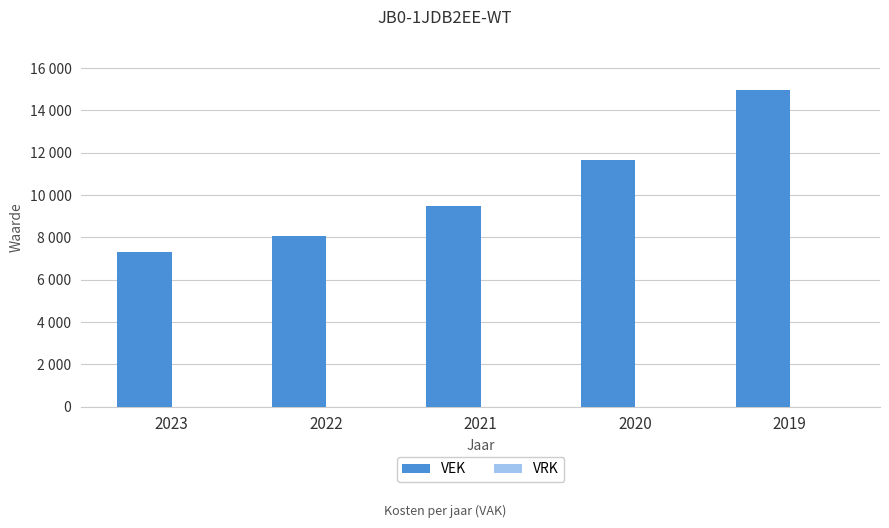

Are the bars horizontal?

No